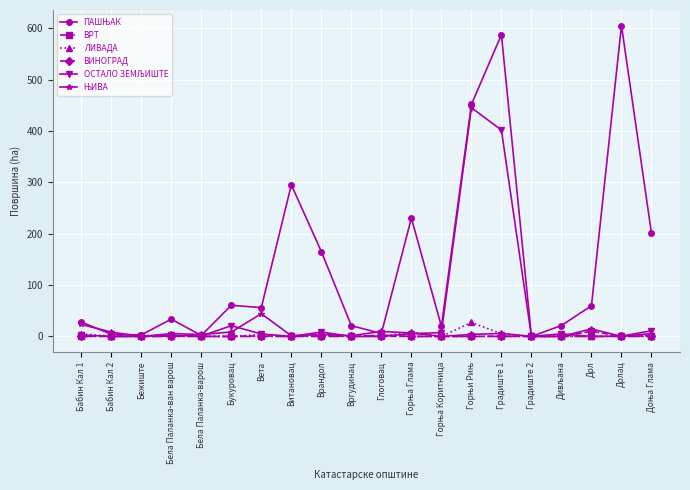

What is the label of the 3rd point from the right?

Дол